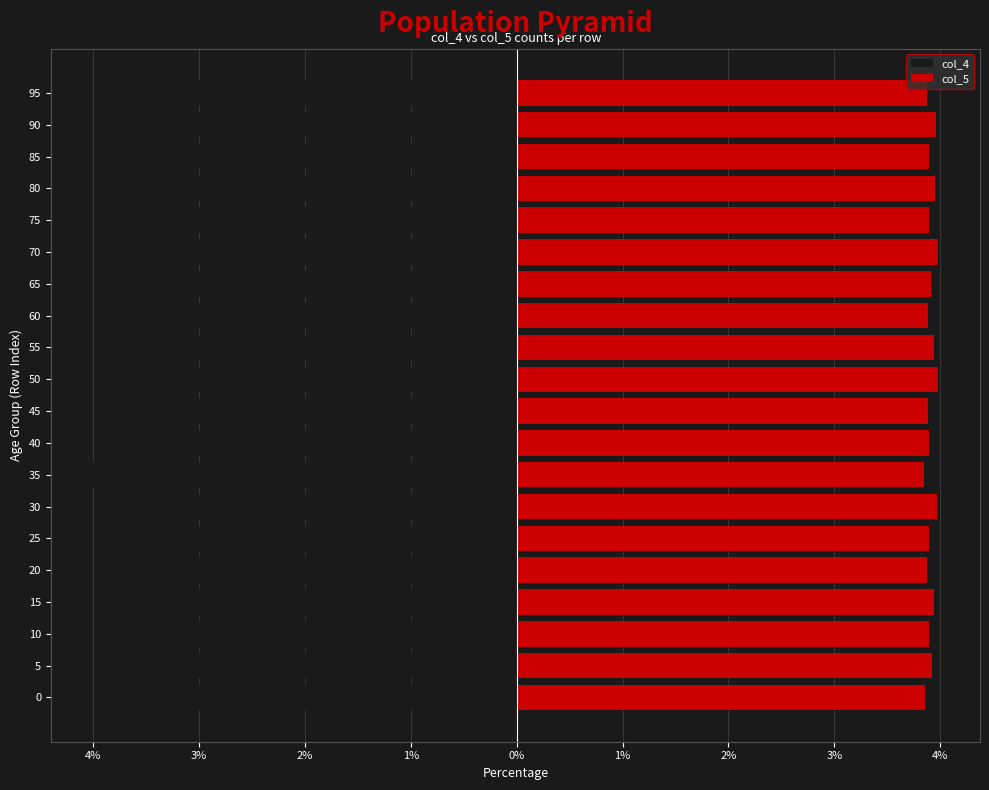

At how many categories does at least one series exceed -3?

20